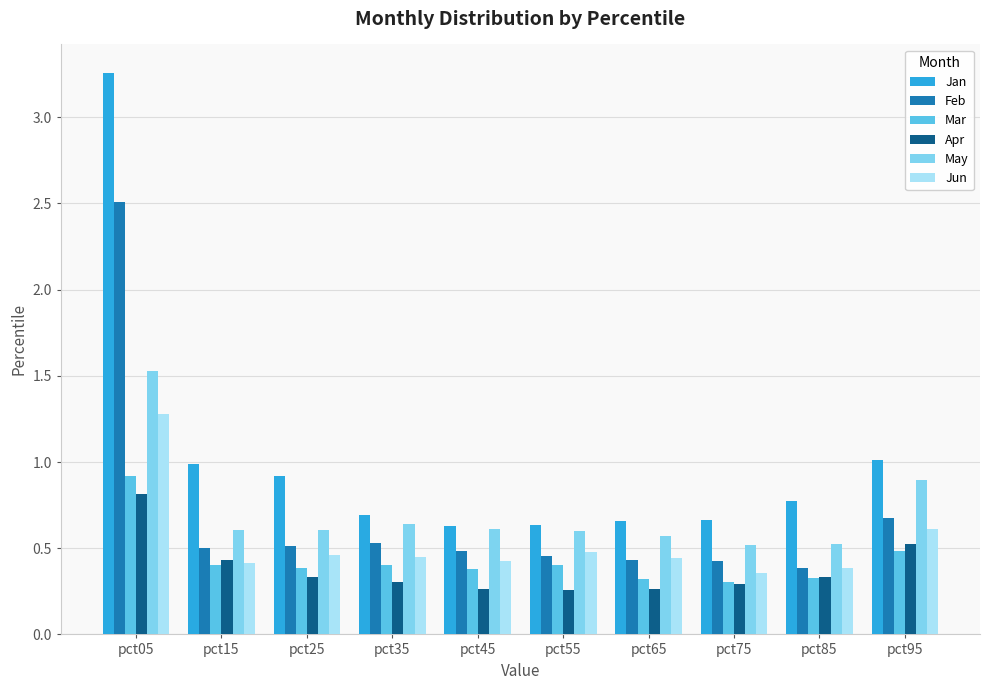

How many Apr values are between 0 and 1?

10